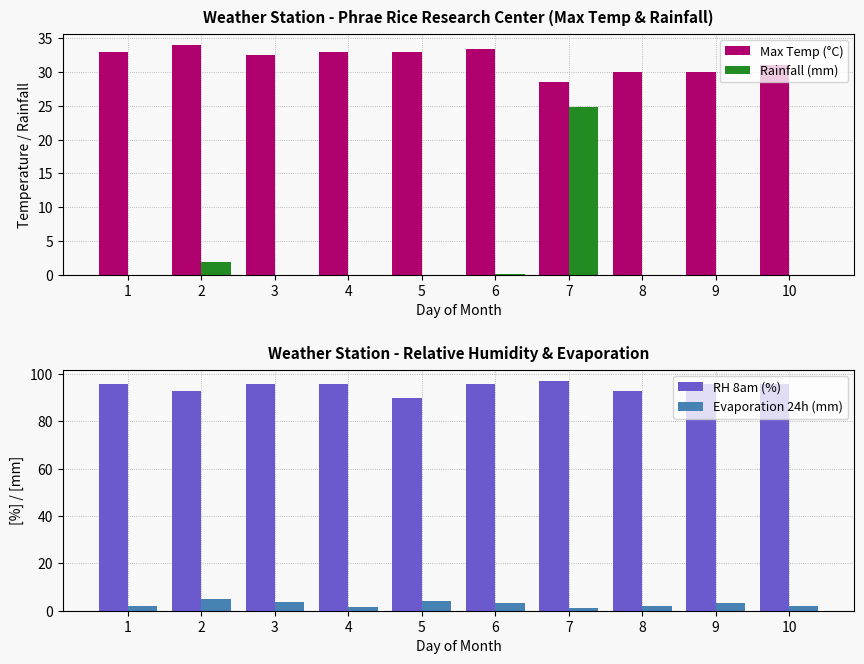

The RH 8am (%) series shows 96.0 at 10. True or false?

True